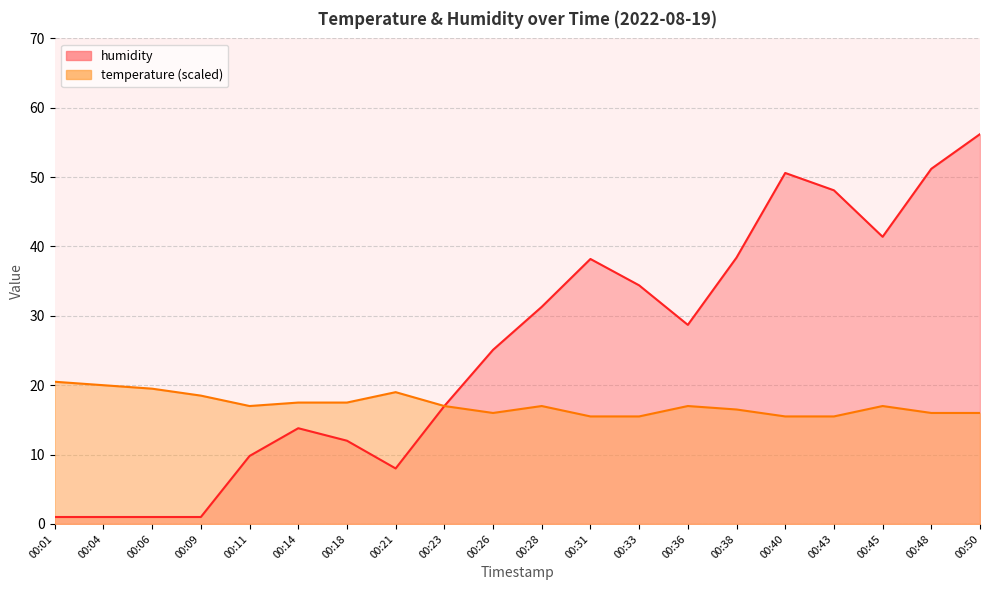

At which category does humidity reach its first local peak?

00:14